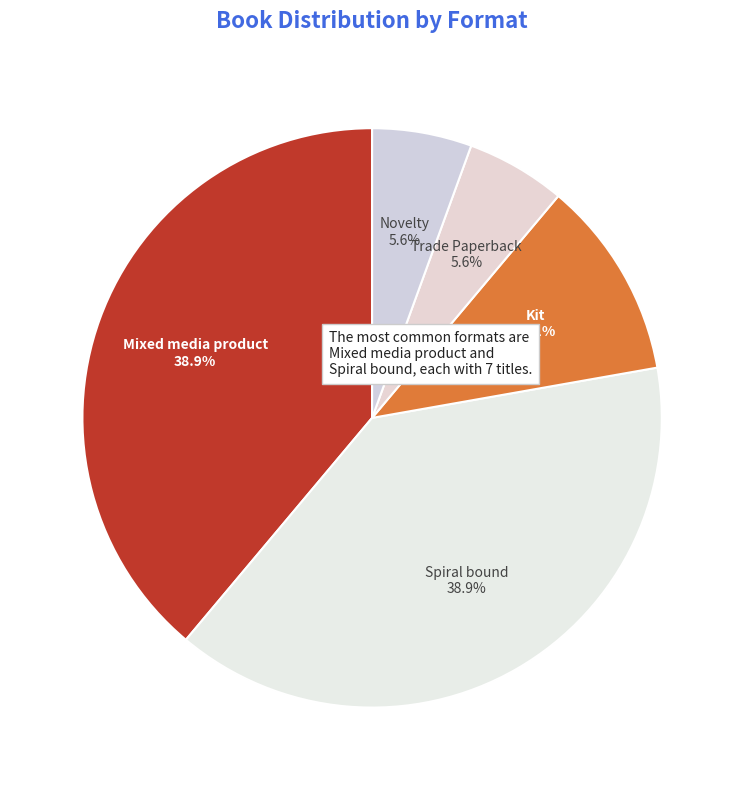

Is it true that Kit is 11% of the pie?

True